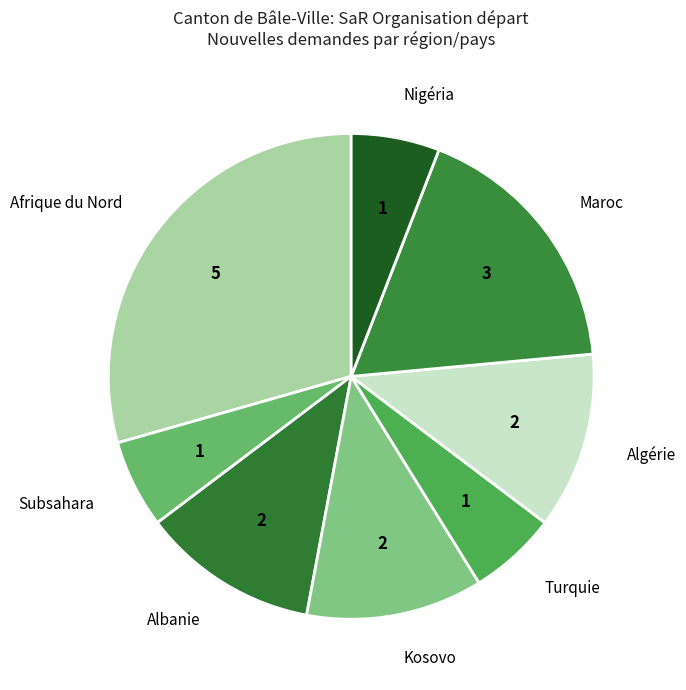

Does Turquie account for over 50% of the chart?

No